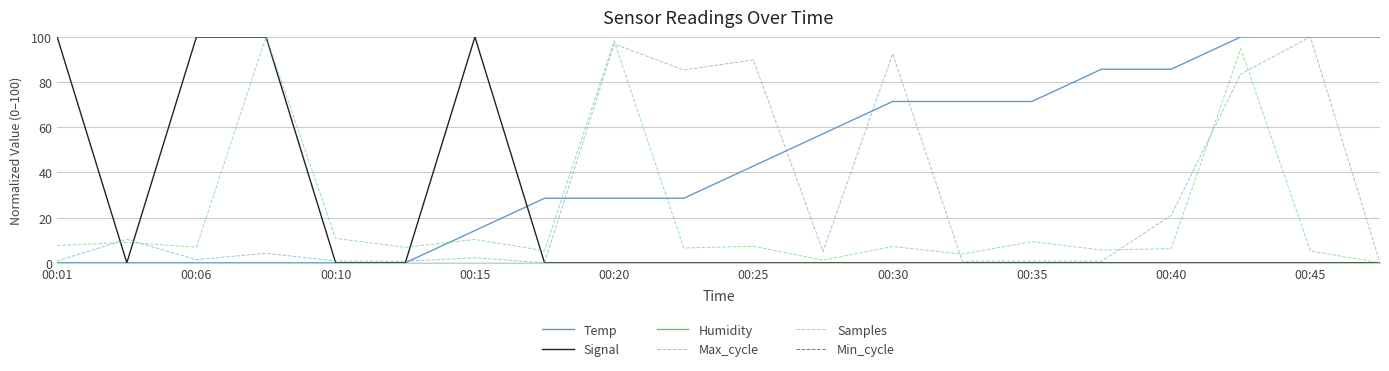

Does the chart have visible grid lines?

Yes